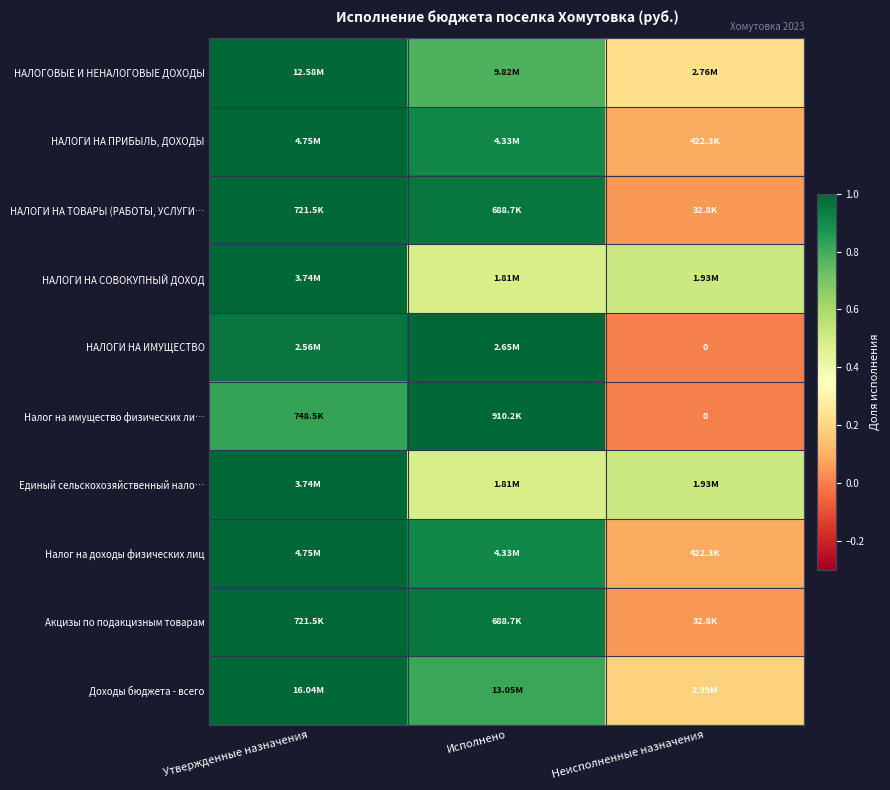

Which has a higher value, Исполнено or Утвержденные назначения?

Утвержденные назначения